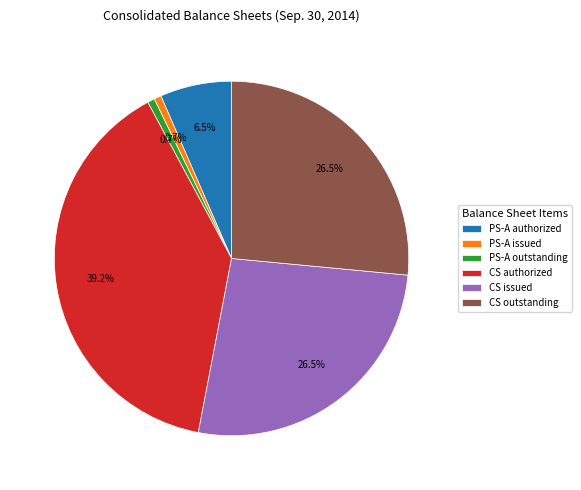

Which has a higher value, CS issued or PS-A issued?

CS issued